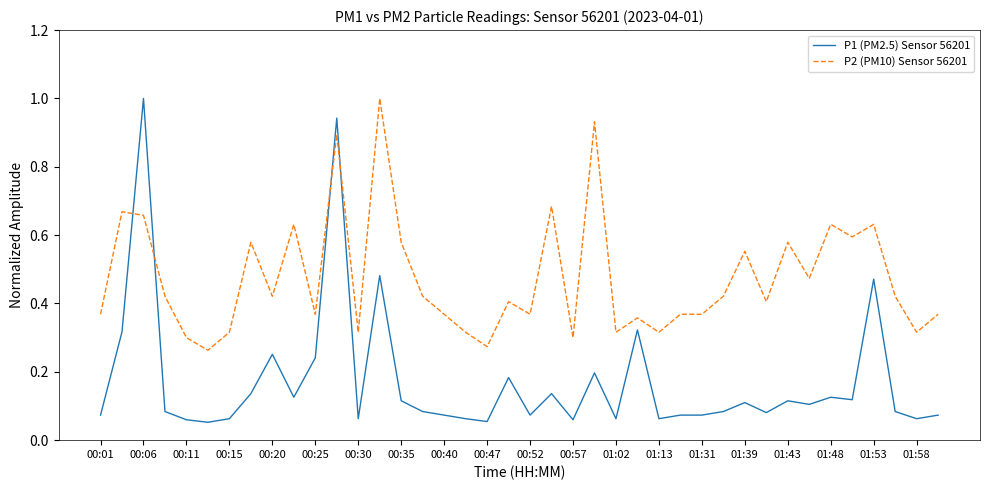

Which series has the largest total across all categories?

P2 (PM10) Sensor 56201